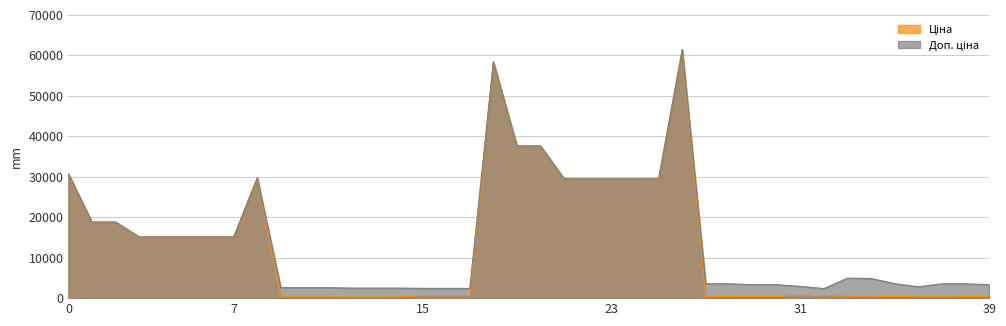

Which series changed the most between 31 and 35?

Доп. ціна